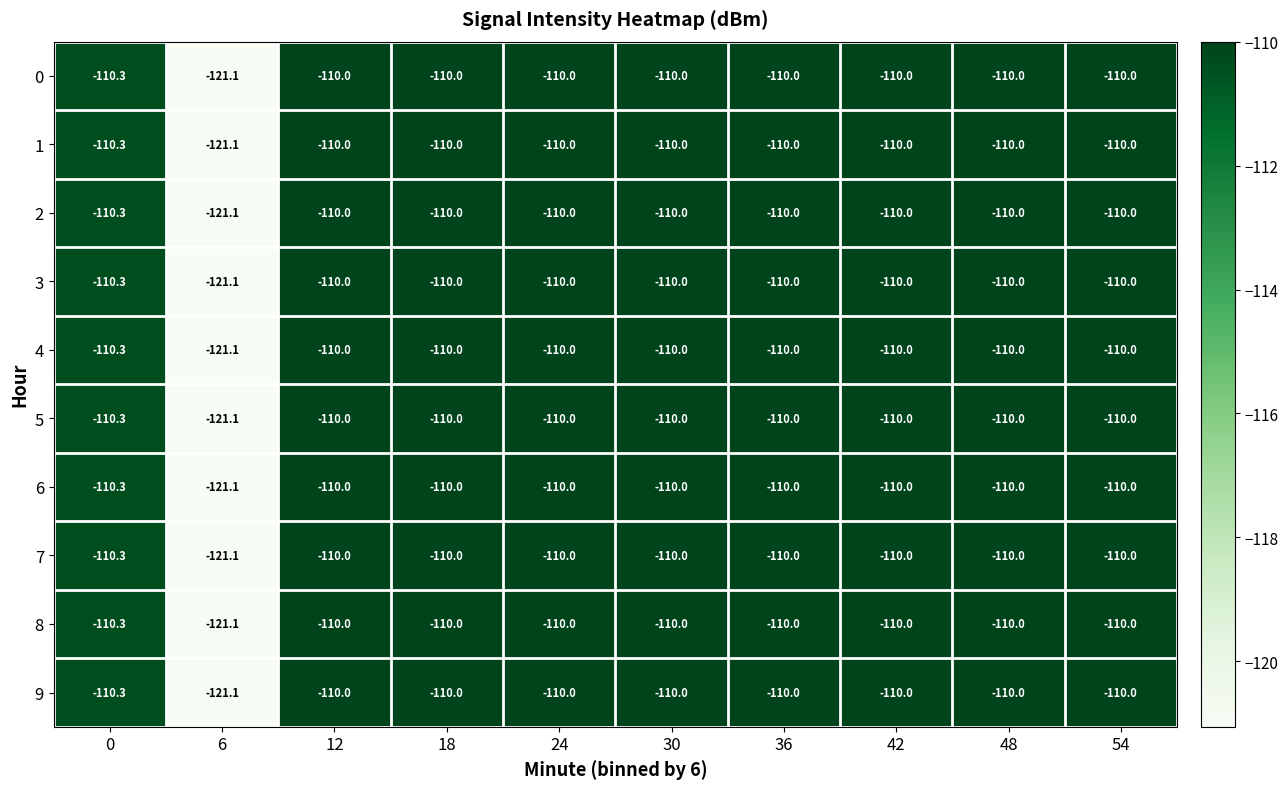

The 2 series shows -193.2 at 12. True or false?

False